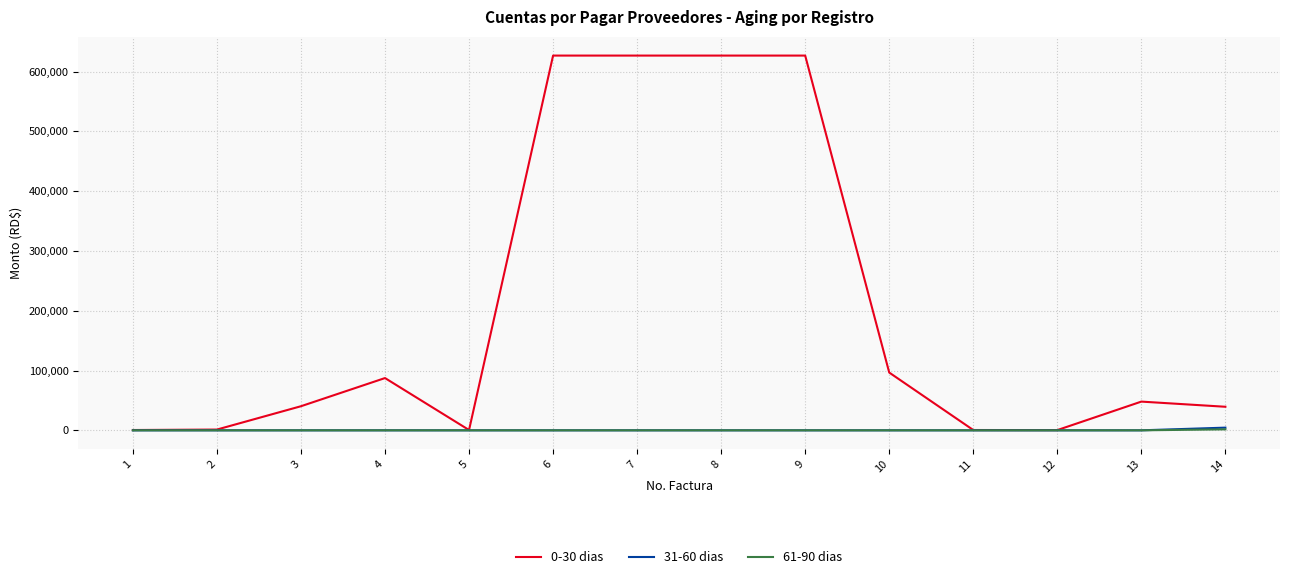

What is the average value of the 31-60 dias series?

320.3